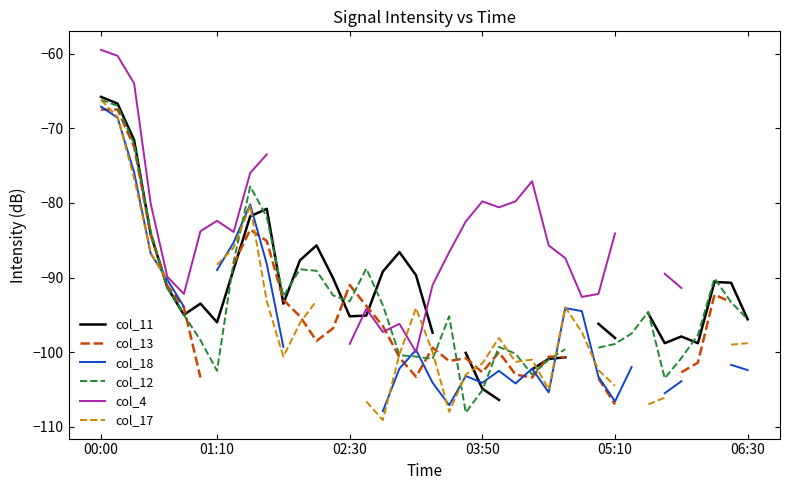

What is the sum of the col_4 values at 19 and 35?

-191.4